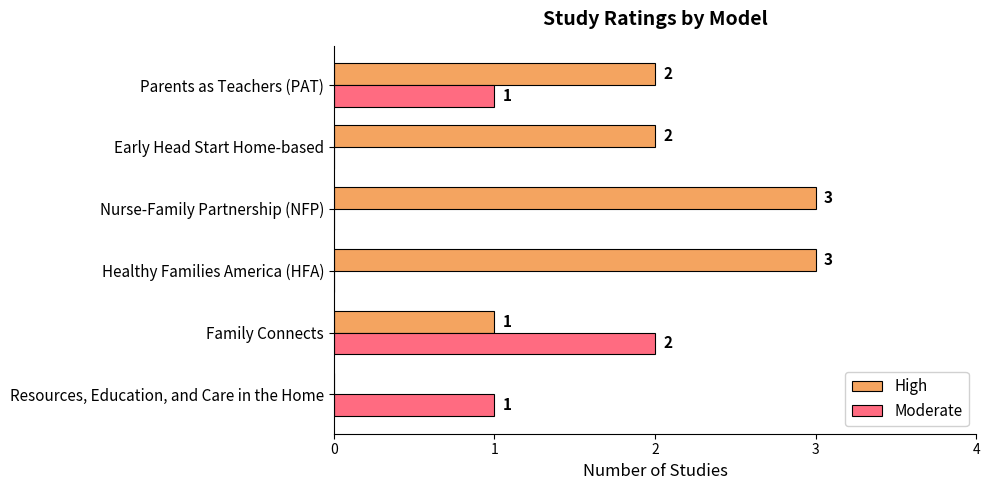

Count the High values in the range 1 to 3.

5